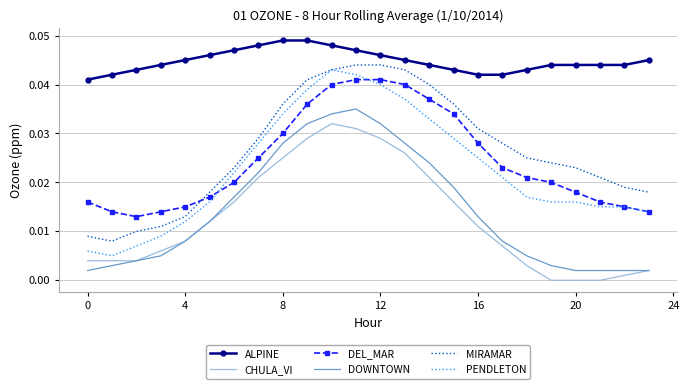

Which series has the largest total across all categories?

ALPINE